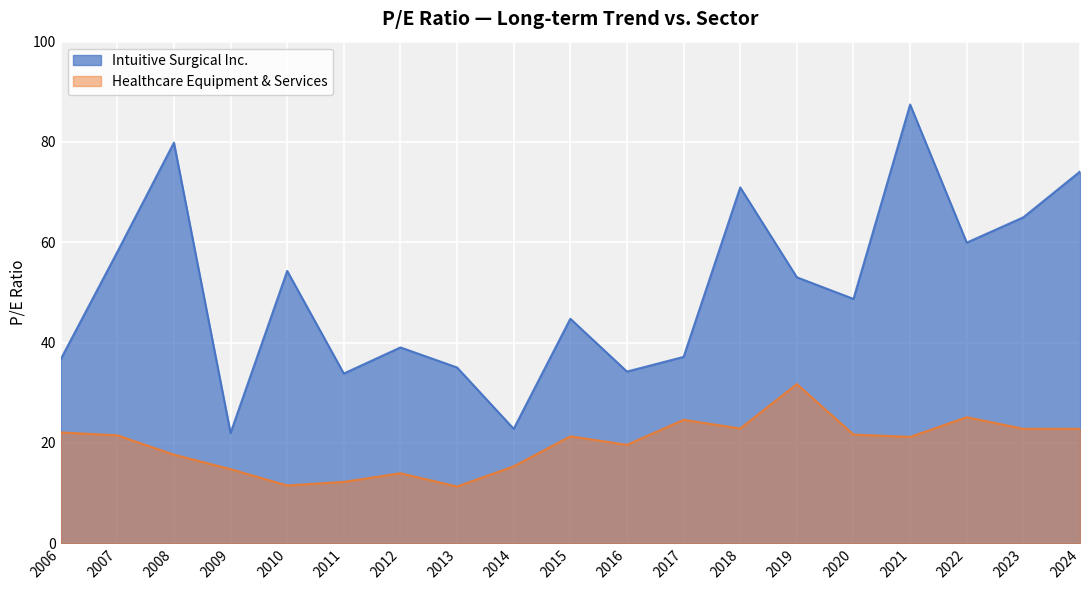

What is the average value of the Healthcare Equipment & Services series?

19.7